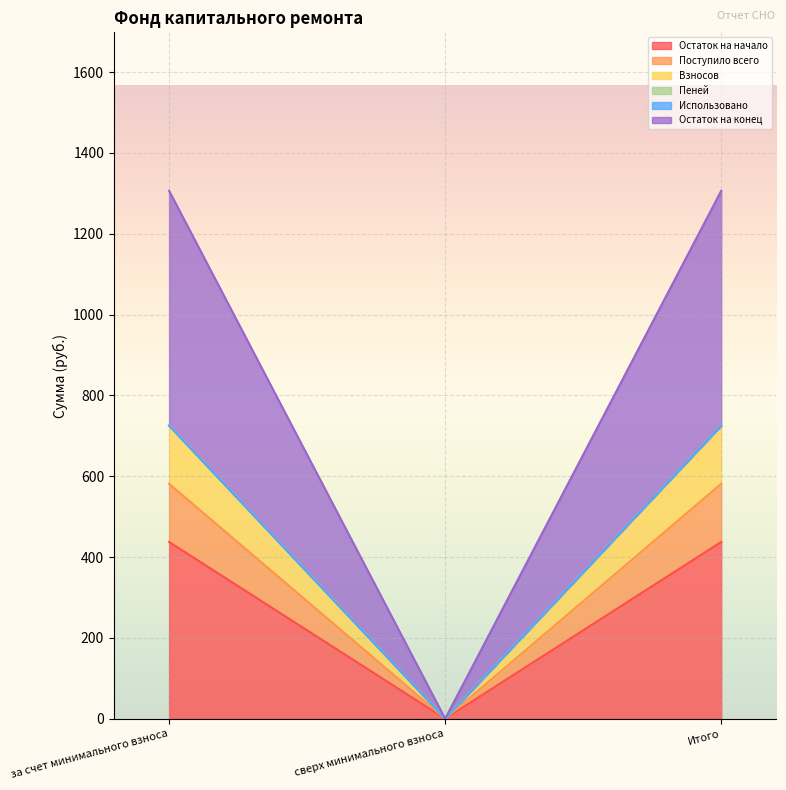

What is the maximum value for Остаток на начало?

437.4